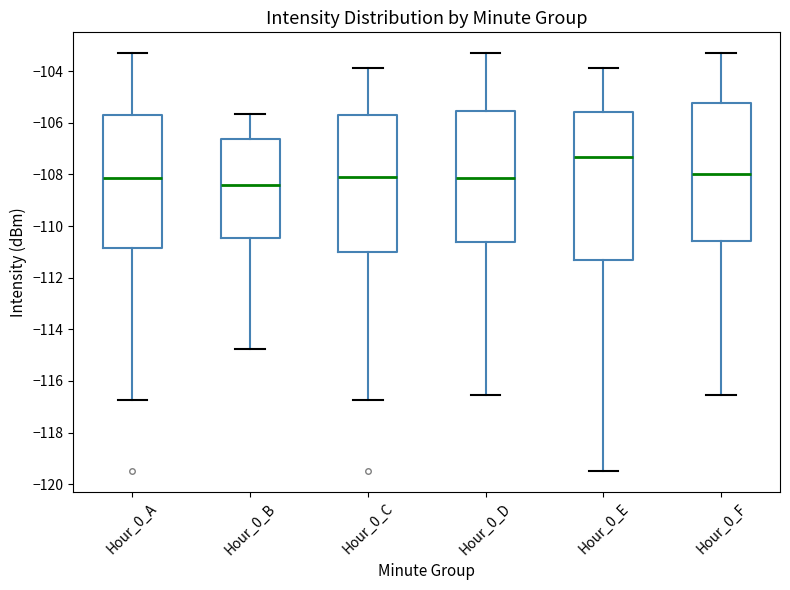

Comparing the boxes themselves (not the whiskers), which one is the tallest?

Hour_0_E